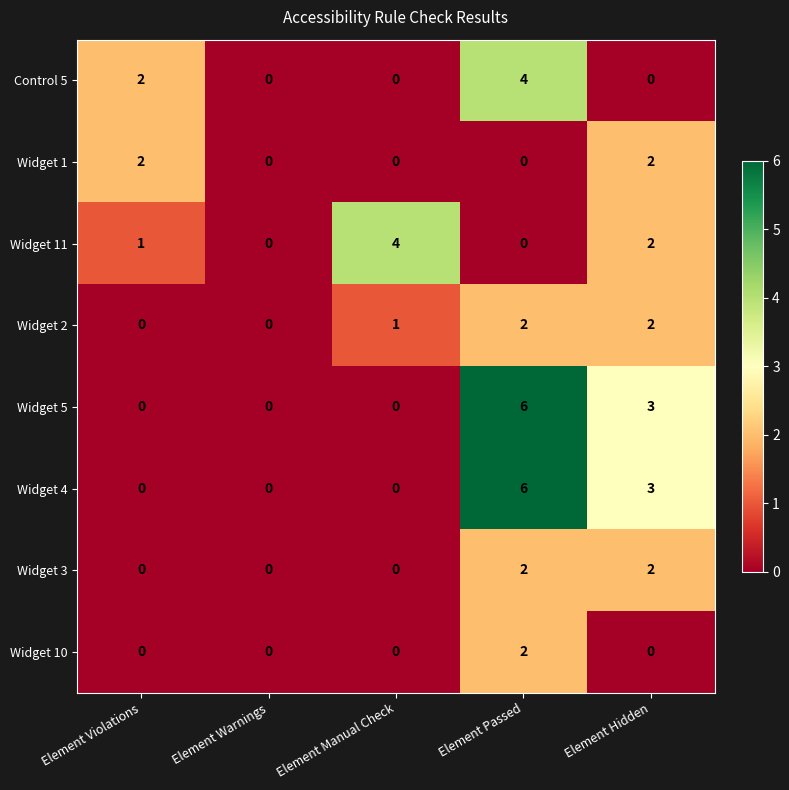

Which category has the highest value across all series?

Element Passed